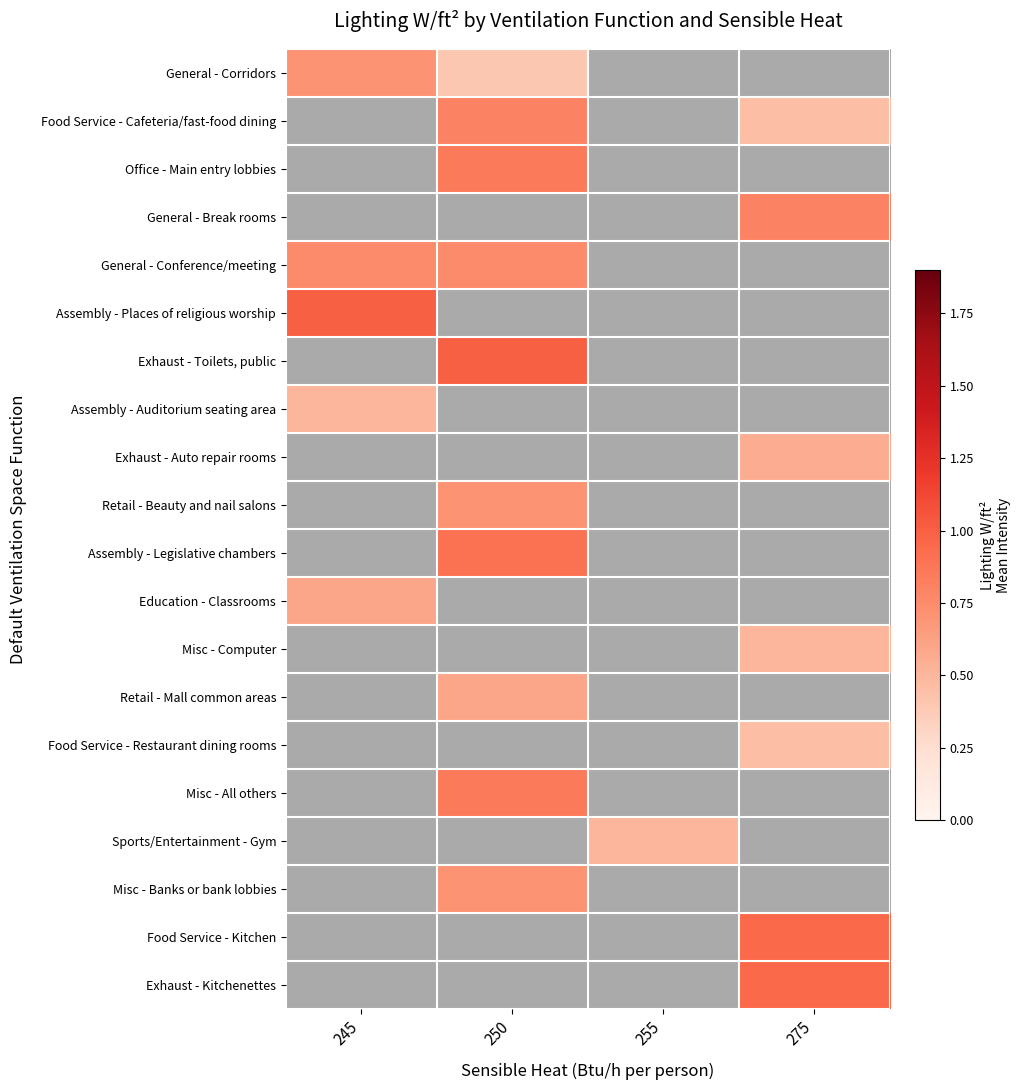

Between 255 and 250, which is larger?

250